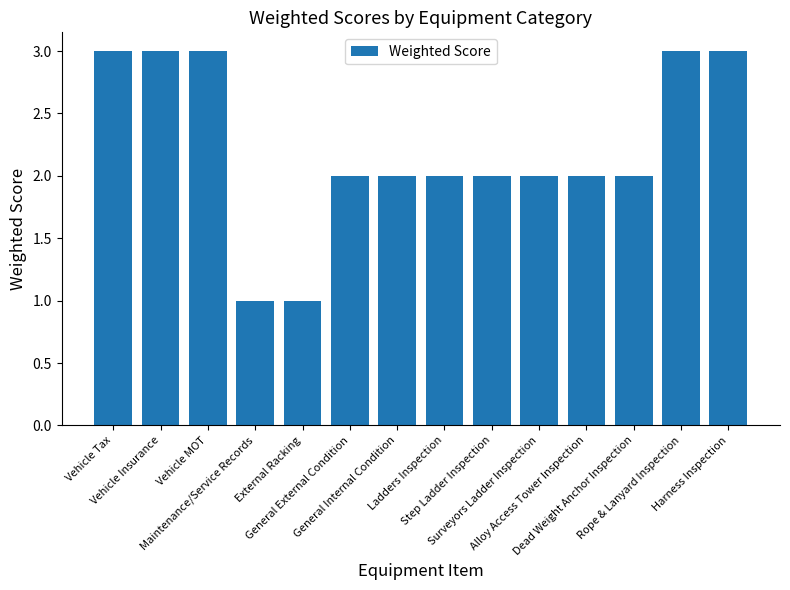

What is the maximum value shown in the chart?

3